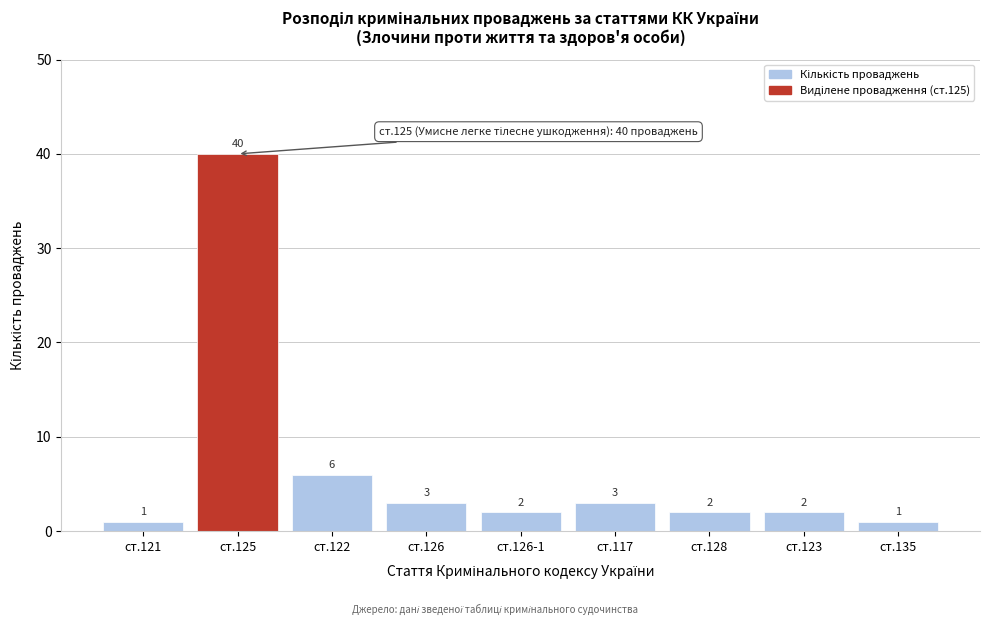

Reading right to left, what are all the values shown in this chart?

1	2	2	3	2	3	6	40	1